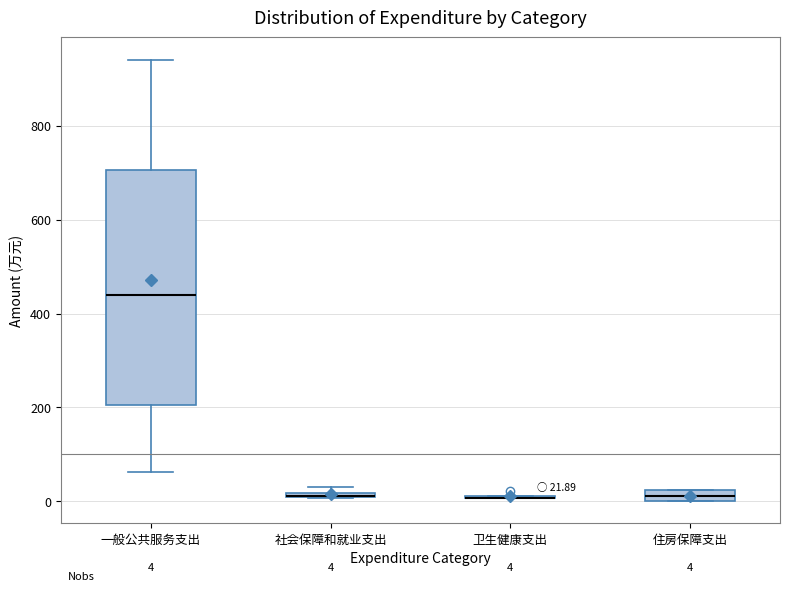

Comparing the boxes themselves (not the whiskers), which one is the tallest?

一般公共服务支出